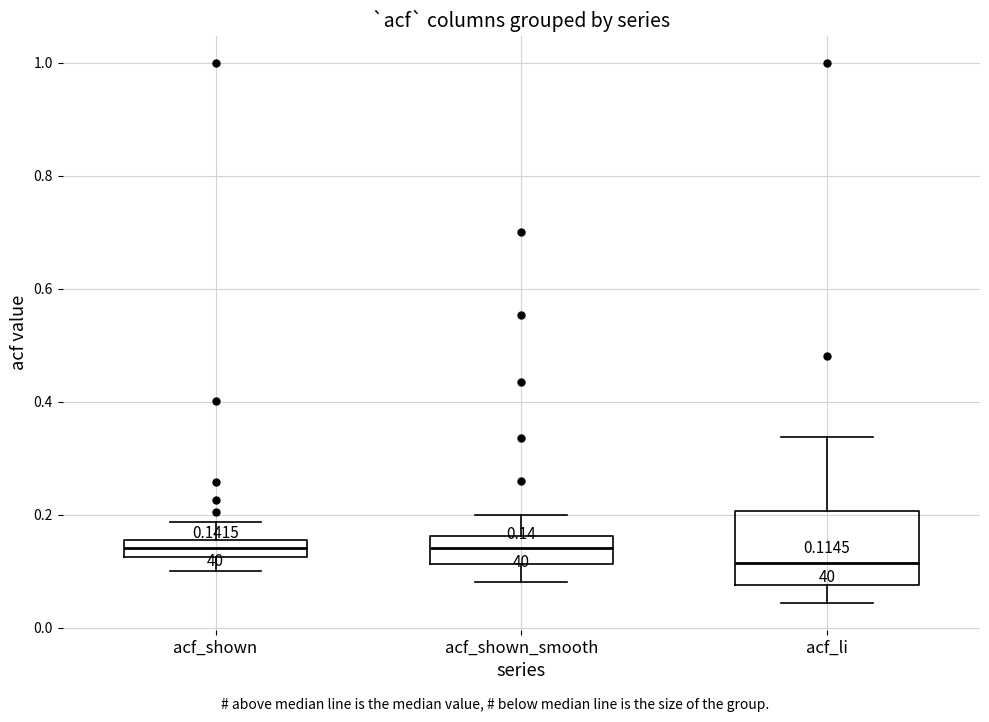

Comparing the boxes themselves (not the whiskers), which one is the tallest?

acf_li